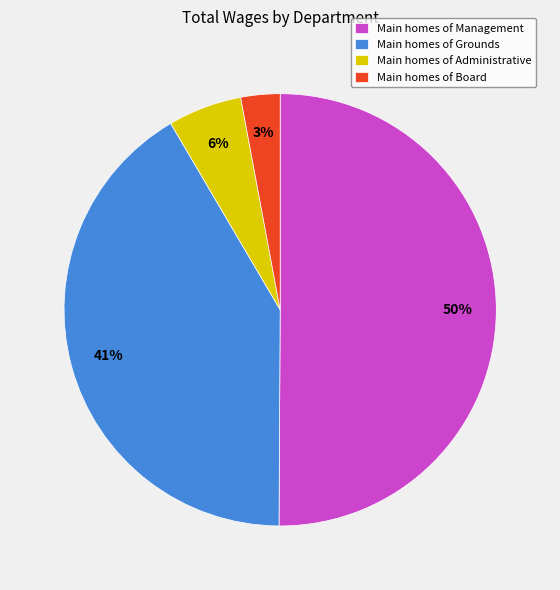

Which category accounts for the majority?

Main homes of Management